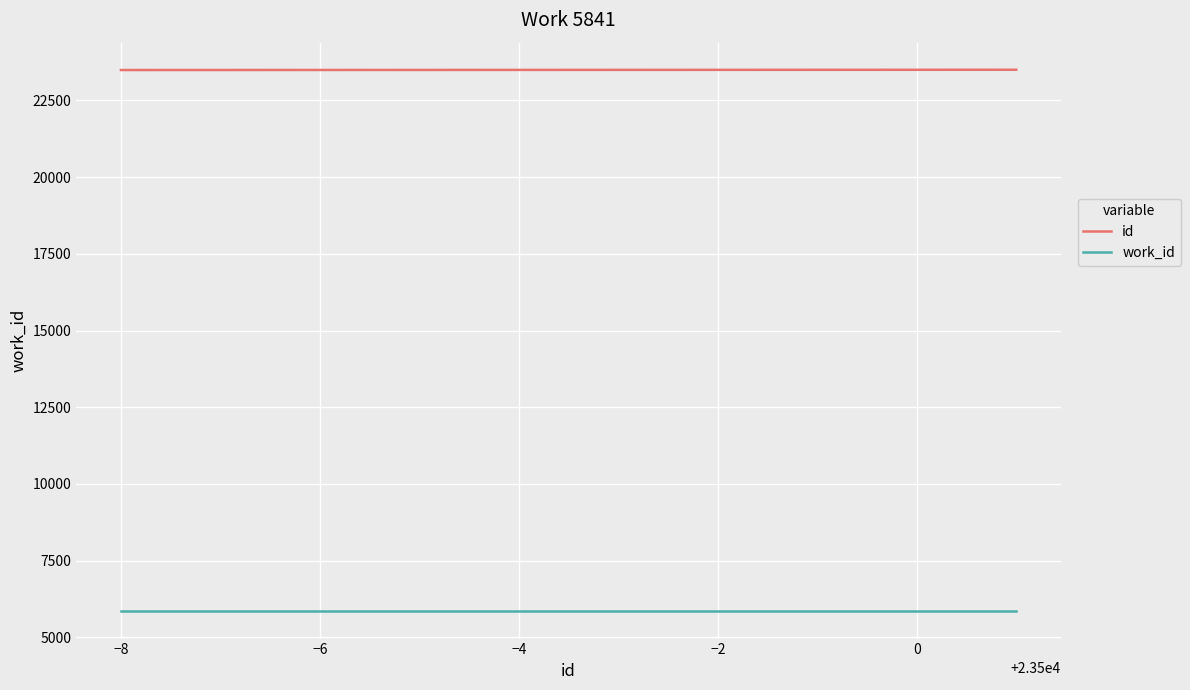

What is the greatest value displayed?

23501